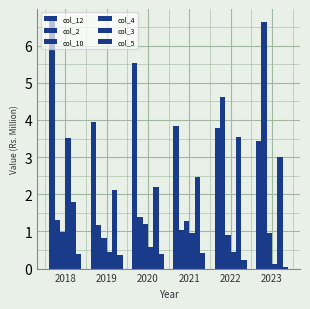

How many bars are there in total?

36